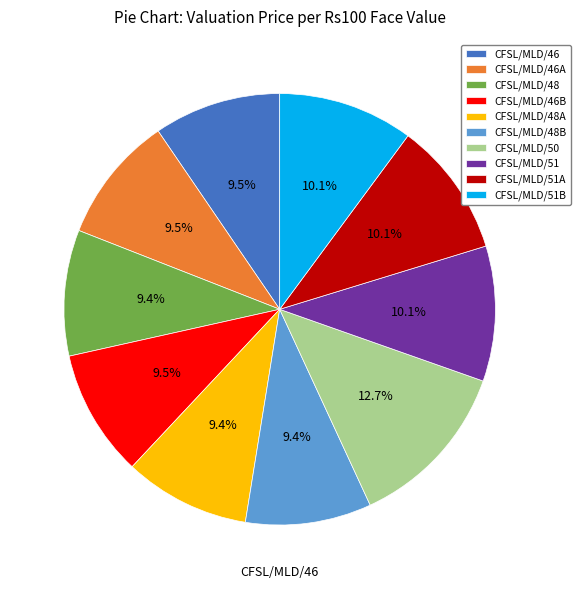

True or false: CFSL/MLD/51A accounts for 10% of the total.

True